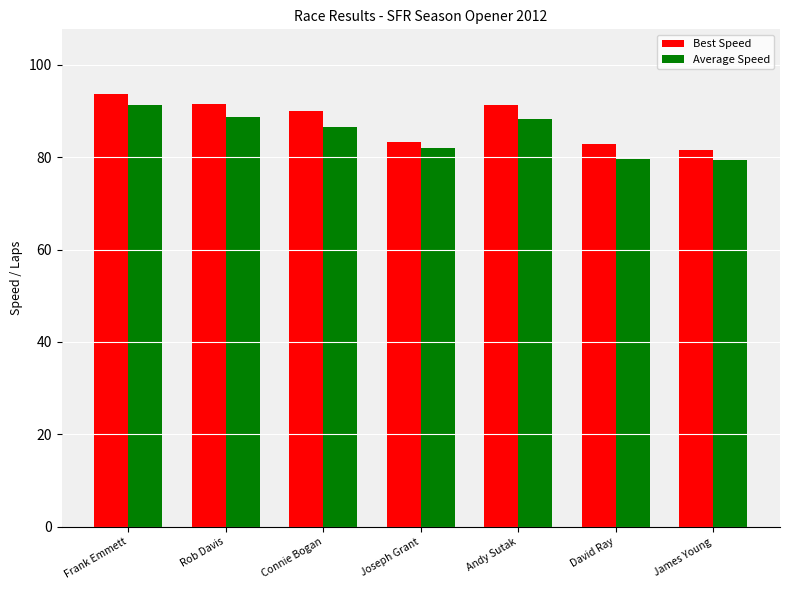

At which category is the sum across all series the highest?

Frank Emmett